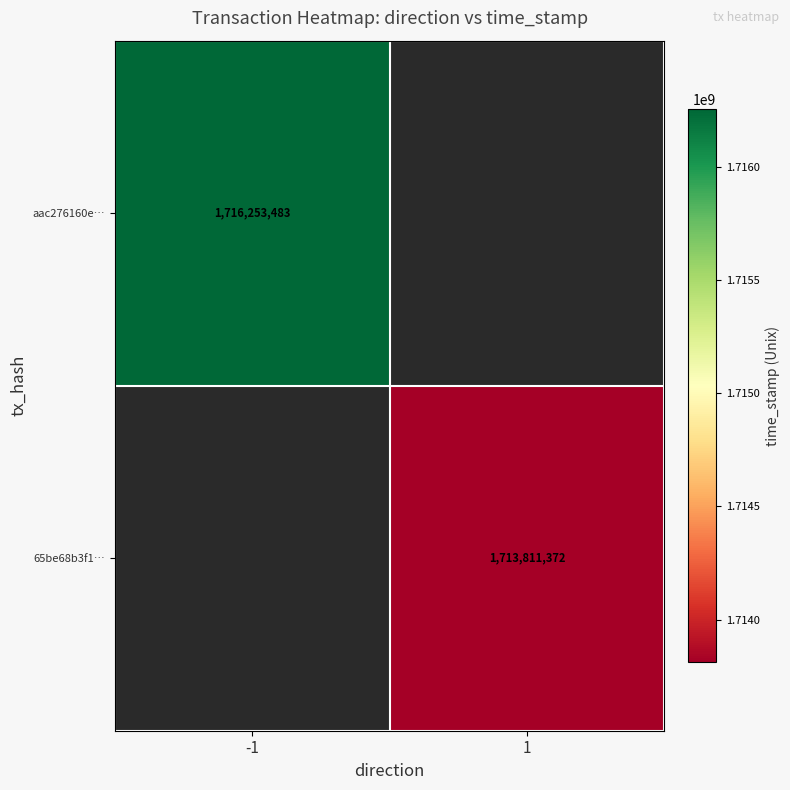

Which label corresponds to the smallest value in the chart?

1